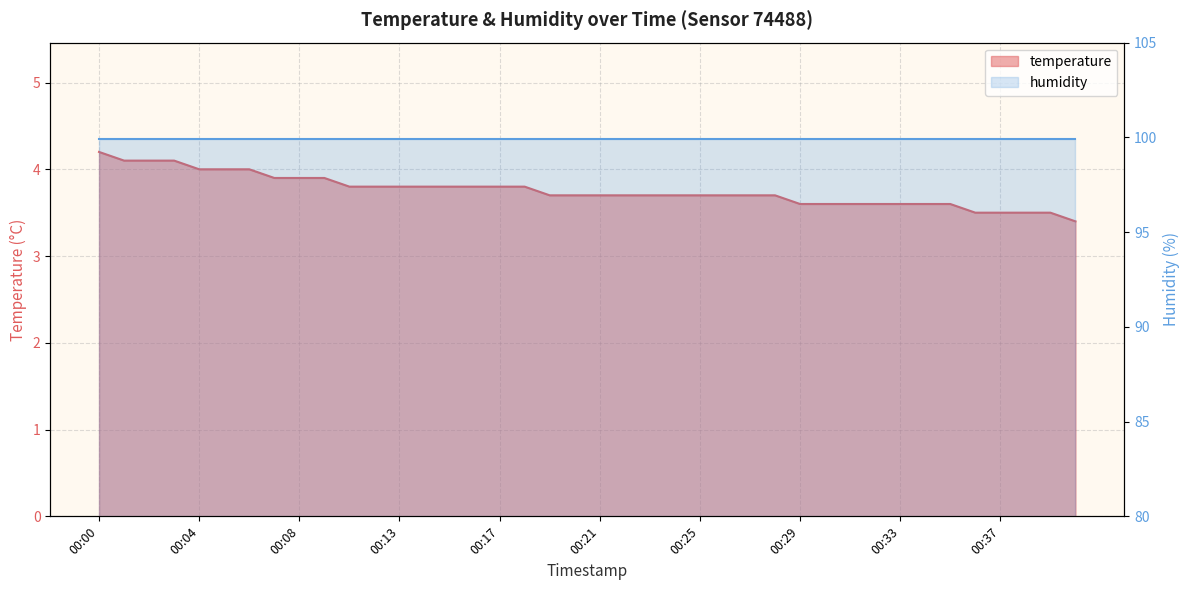

What is the change in value from 00:26 to 00:32?

-0.1